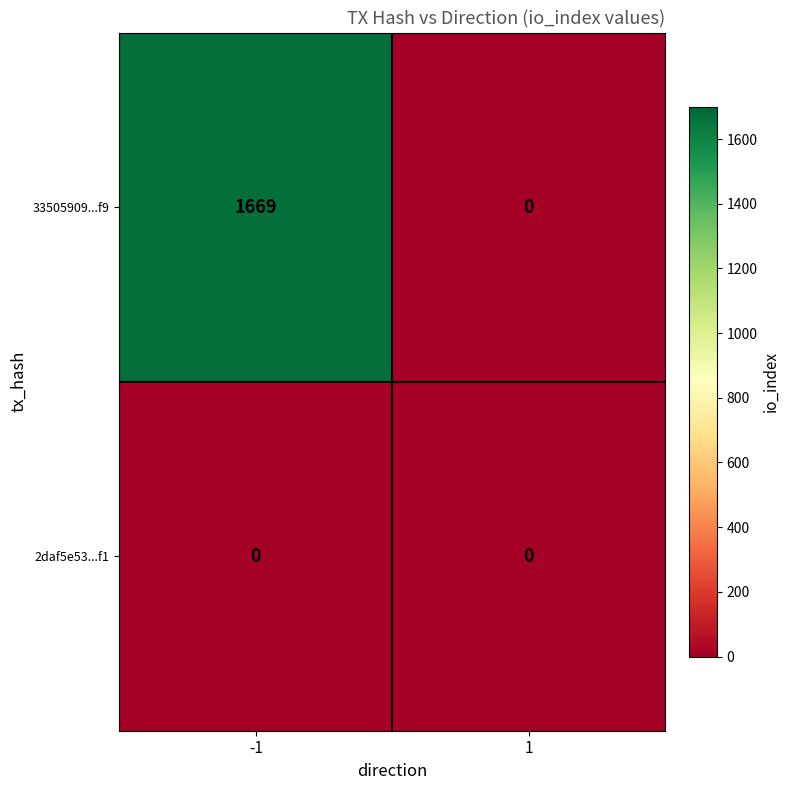

List the series in order of their peak value, highest first.

33505909...f9, 2daf5e53...f1